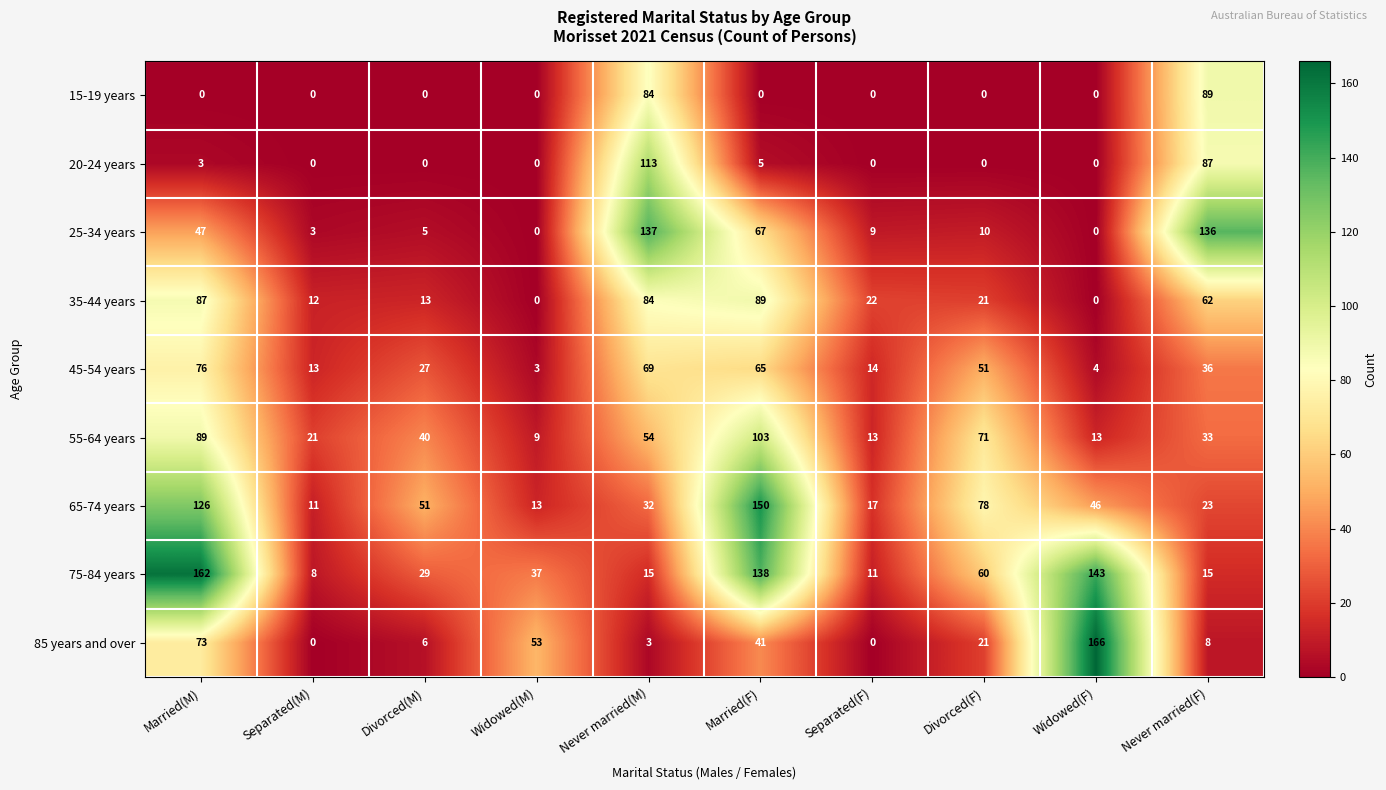

The value of 65-74 years at Separated(M) is 11. True or false?

True